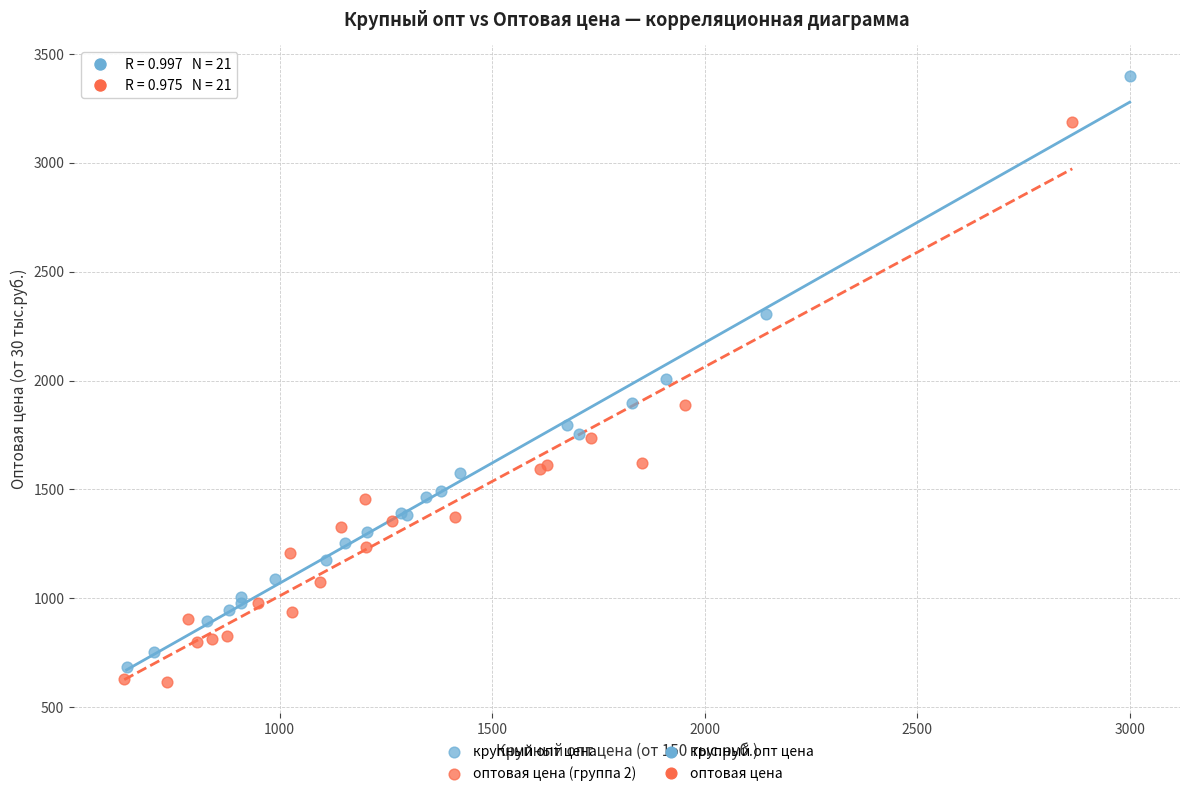

Which series has the largest Y range (max minus min)?

крупный опт цена